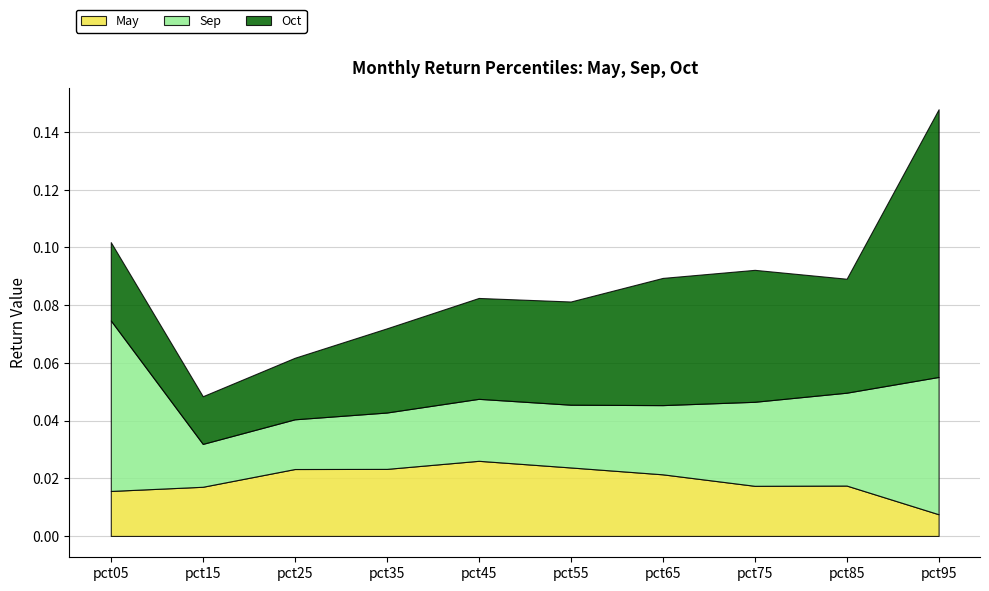

Reading right to left, transcribe all the data shown in this chart.

May: pct95=0.0	pct85=0.0	pct75=0.0	pct65=0.0	pct55=0.0	pct45=0.0	pct35=0.0	pct25=0.0	pct15=0.0	pct05=0.0
Sep: pct95=0.0	pct85=0.0	pct75=0.0	pct65=0.0	pct55=0.0	pct45=0.0	pct35=0.0	pct25=0.0	pct15=0.0	pct05=0.1
Oct: pct95=0.1	pct85=0.0	pct75=0.0	pct65=0.0	pct55=0.0	pct45=0.0	pct35=0.0	pct25=0.0	pct15=0.0	pct05=0.0